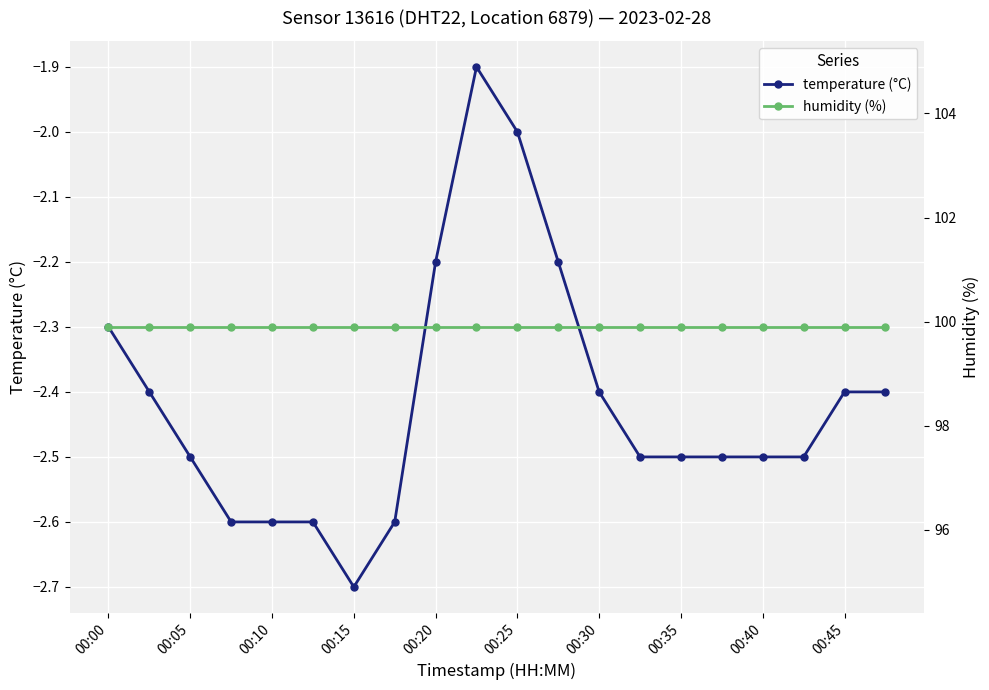

True or false: temperature (°C) and humidity (%) cross at least once.

False